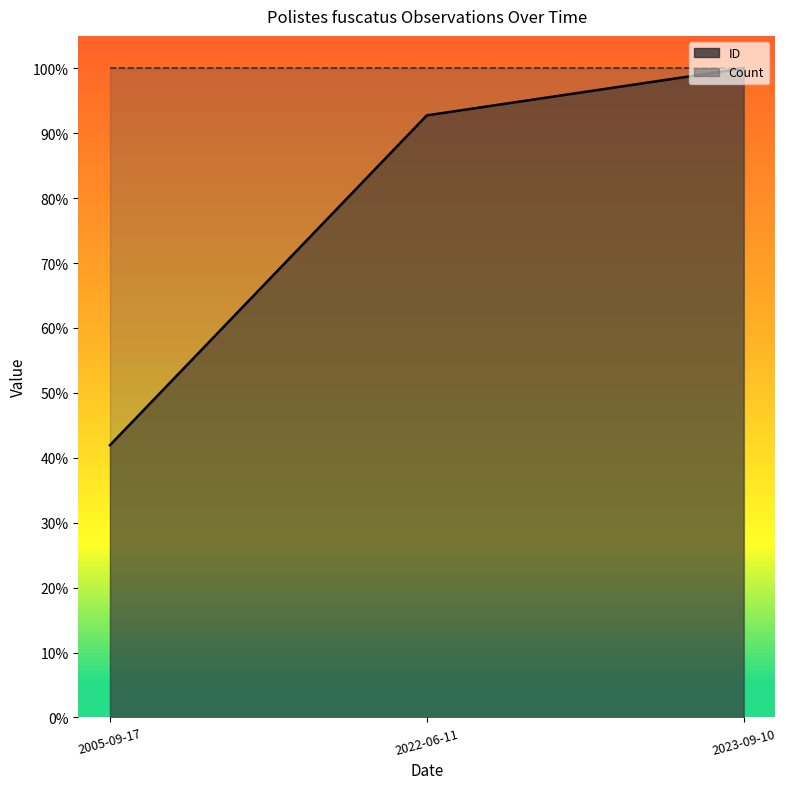

What is the greatest value displayed?

100.0